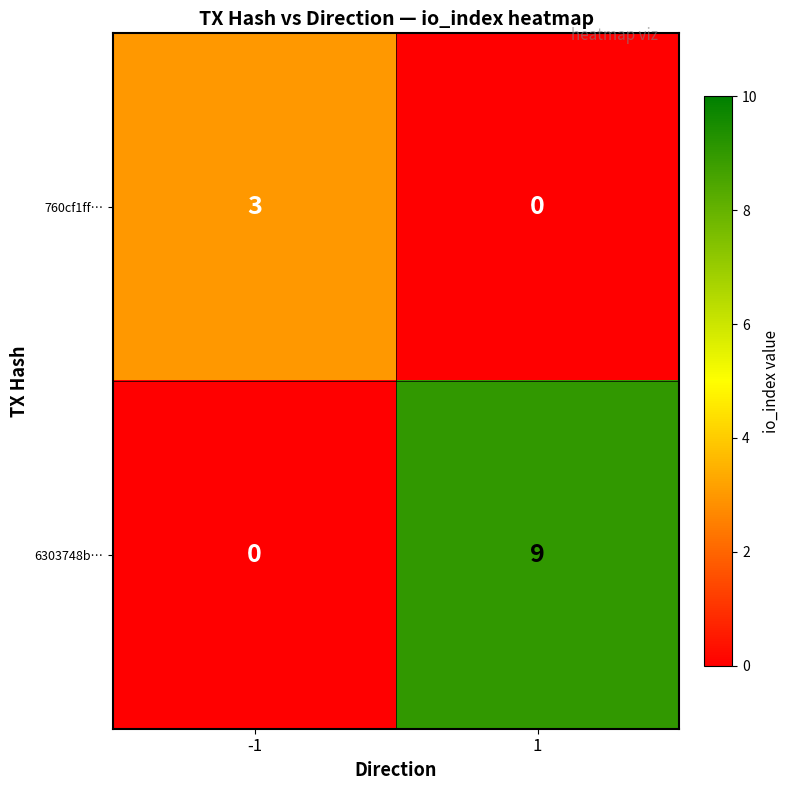

What is the sum of the 6303748b… values at -1 and 1?

9